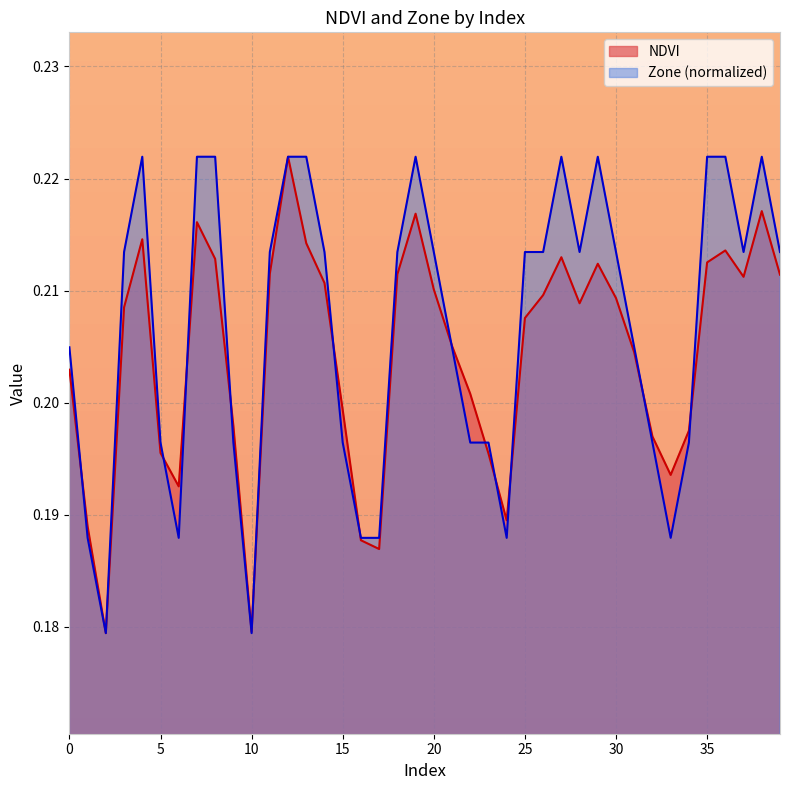

True or false: Zone and NDVI cross at least once.

True